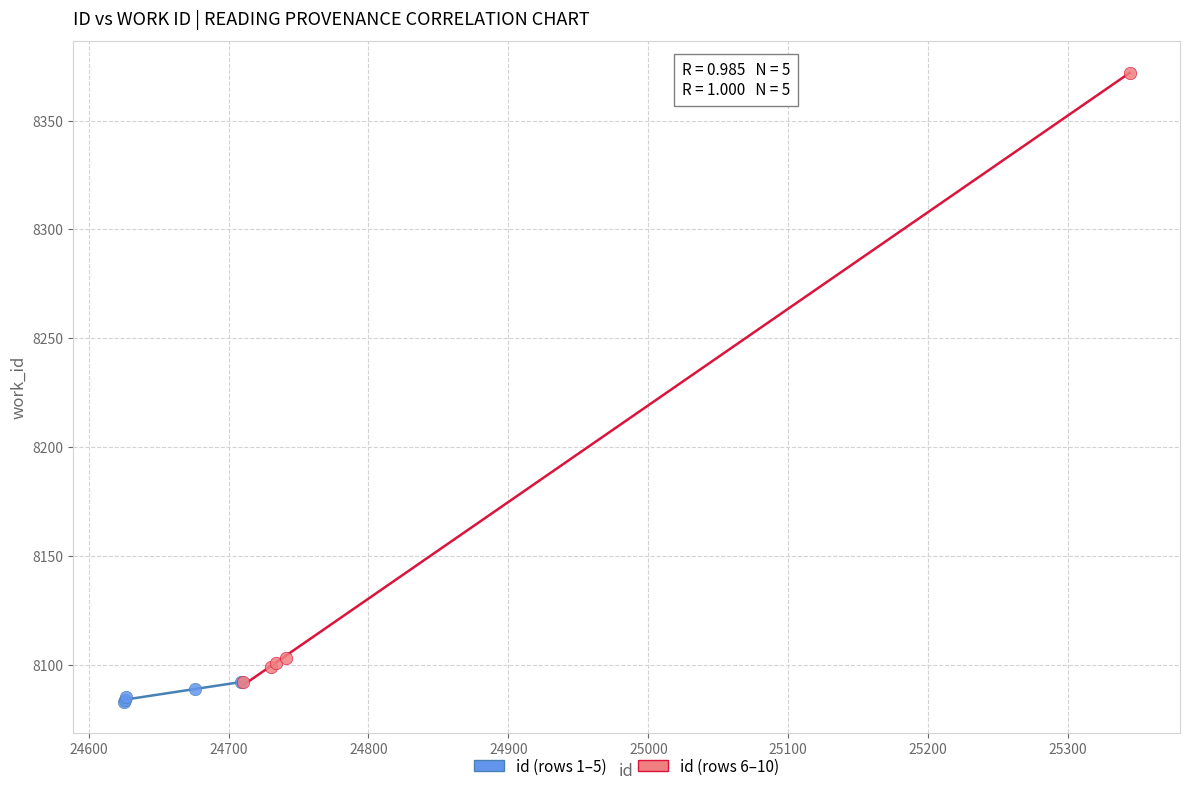

What are all the series names shown in the legend?

id (rows 1–5), id (rows 6–10)